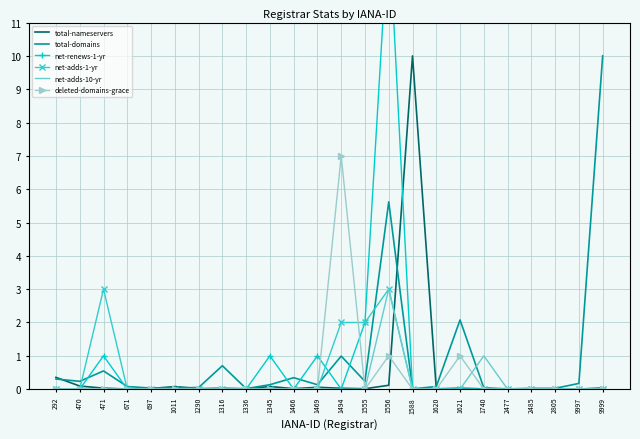

Reading right to left, list all the values displayed in this chart.

total-nameservers: 0.0	0.0	0.0	0.0	0.0	0.0	0.0	0.0	10.0	0.1	0.0	0.0	0.1	0.0	0.1	0.0	0.0	0.0	0.1	0.0	0.0	0.0	0.1	0.4
total-domains: 10.0	0.2	0.0	0.0	0.0	0.0	2.1	0.1	0.0	5.6	0.2	1.0	0.1	0.3	0.1	0.0	0.7	0.0	0.0	0.0	0.1	0.5	0.2	0.3
net-renews-1-yr: 0.0	0.0	0.0	0.0	0.0	0.0	0.0	0.0	0.0	14.0	2.0	0.0	1.0	0.0	1.0	0.0	0.0	0.0	0.0	0.0	0.0	1.0	0.0	0.0
net-adds-1-yr: 0.0	0.0	0.0	0.0	0.0	0.0	0.0	0.0	0.0	3.0	2.0	2.0	0.0	0.0	0.0	0.0	0.0	0.0	0.0	0.0	0.0	3.0	0.0	0.0
net-adds-10-yr: 0.0	0.0	0.0	0.0	0.0	1.0	0.0	0.0	0.0	3.0	0.0	0.0	0.0	0.0	0.0	0.0	0.0	0.0	0.0	0.0	0.0	0.0	0.0	0.0
deleted-domains-grace: 0.0	0.0	0.0	0.0	0.0	0.0	1.0	0.0	0.0	1.0	0.0	7.0	0.0	0.0	0.0	0.0	0.0	0.0	0.0	0.0	0.0	0.0	0.0	0.0